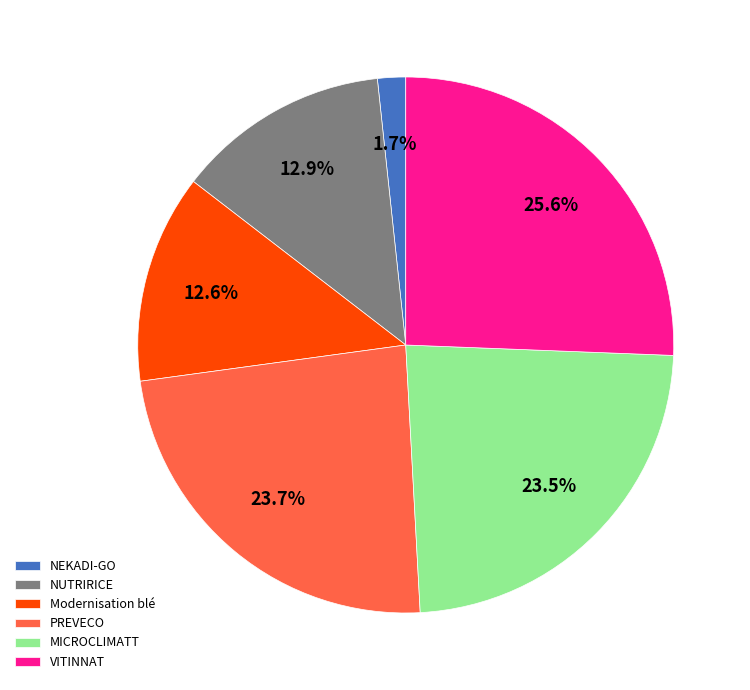

To the nearest percent, what is the combined percentage of VITINNAT and NUTRIRICE?

38%